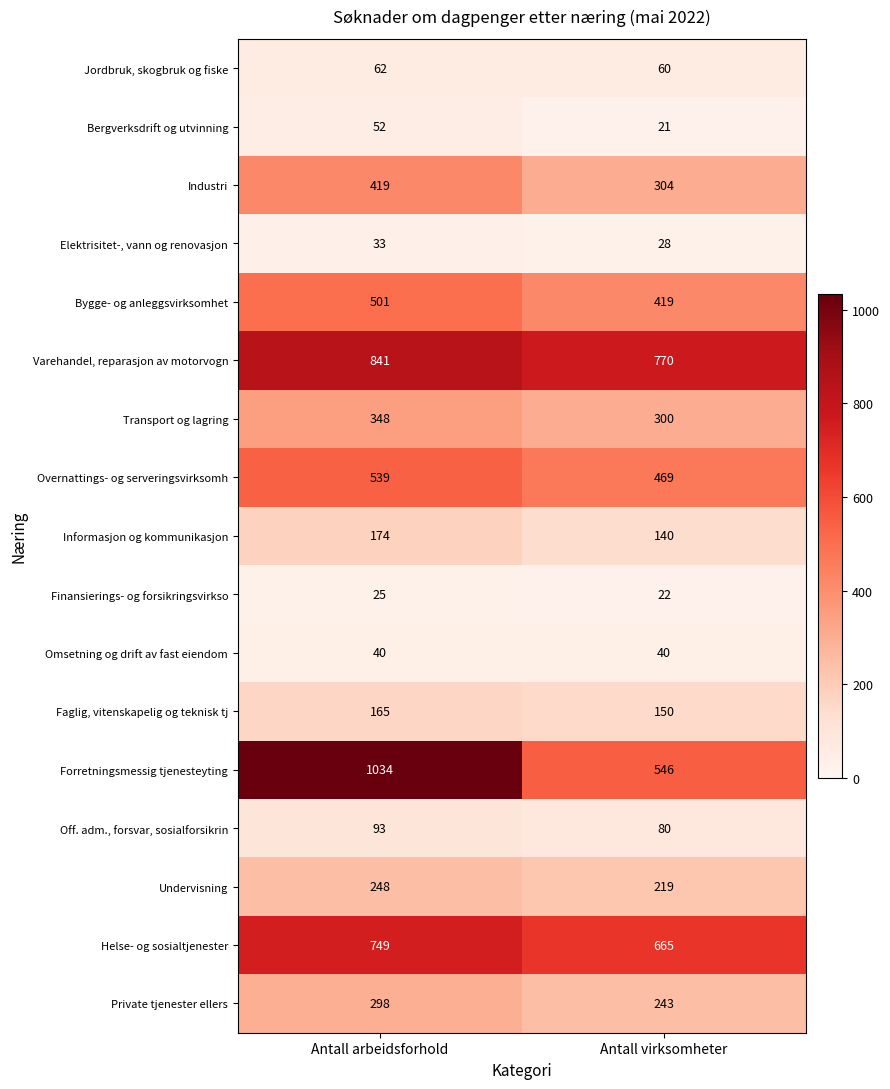

Between Antall arbeidsforhold and Antall virksomheter, which series saw the biggest shift?

Forretningsmessig tjenesteyting